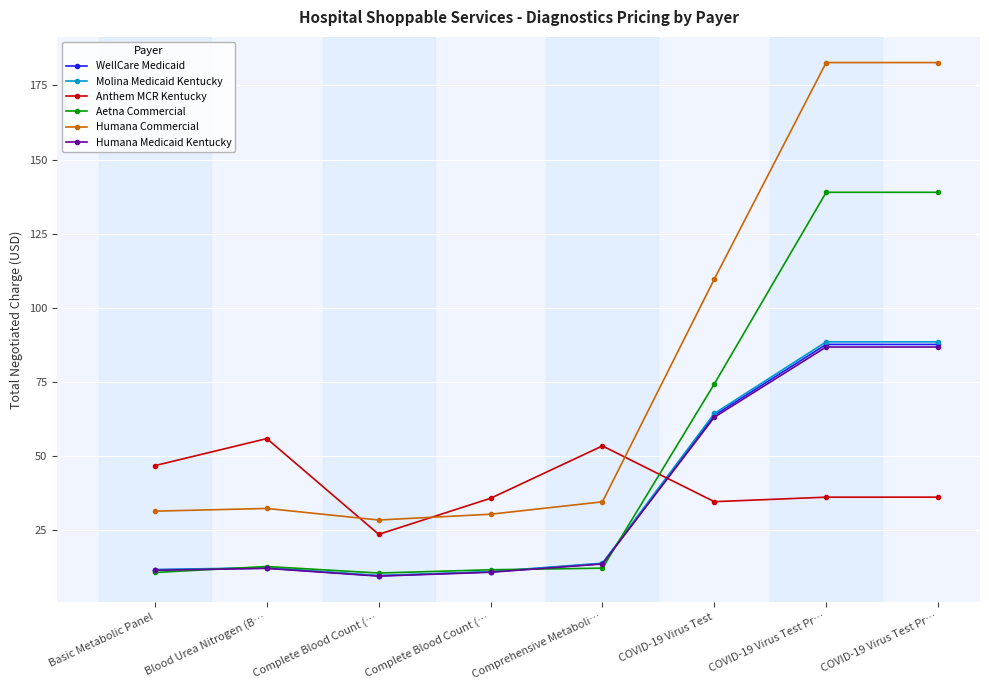

How many categories are shown in the chart?

8